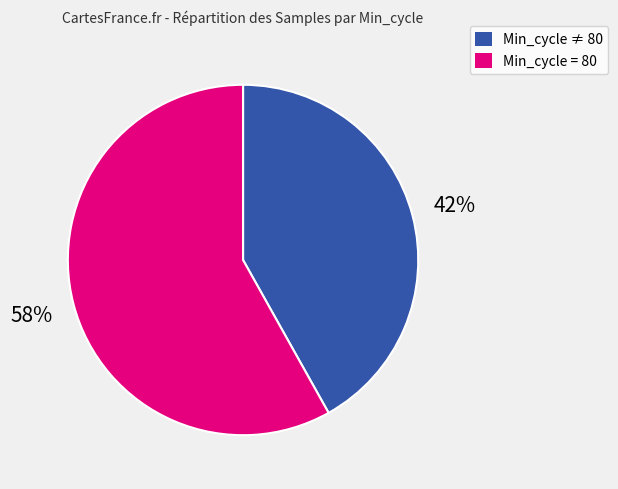

To the nearest percent, what is the difference between the largest and smallest slice percentages?

16%